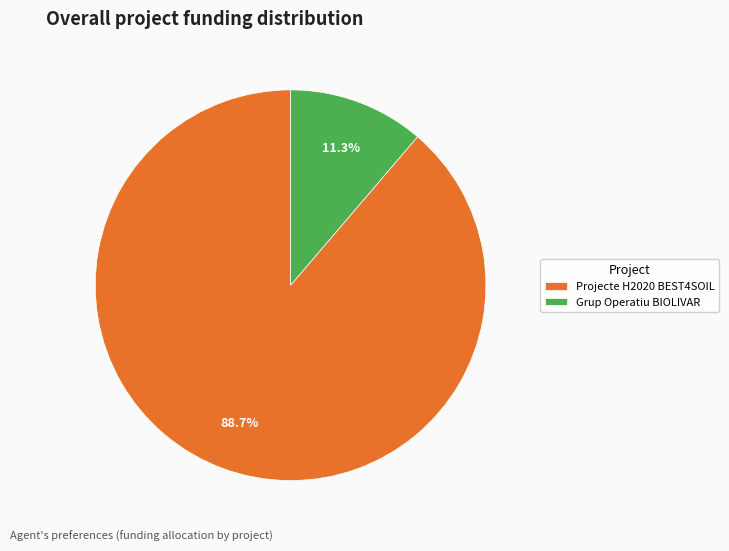

To the nearest percent, what is the average slice percentage?

50%